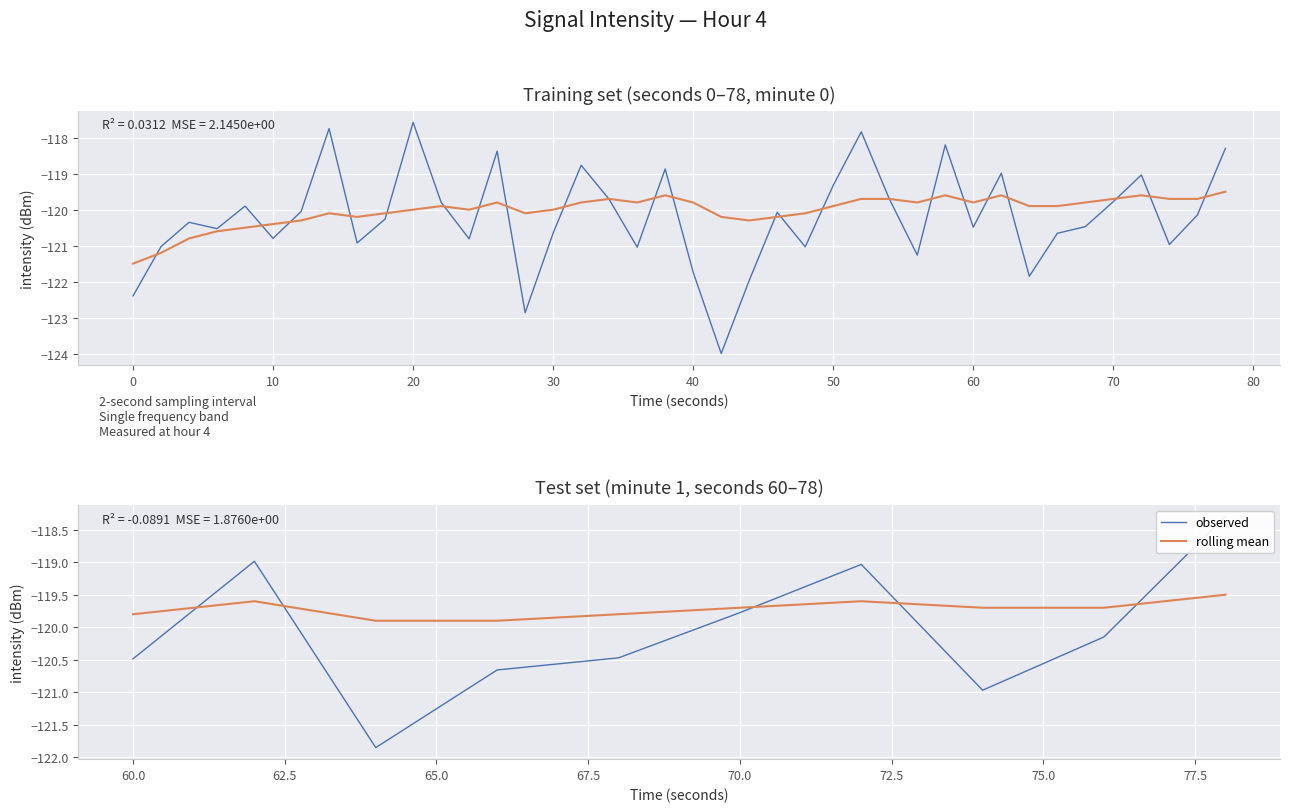

Rank the series by their average value, from highest to lowest.

rolling mean, observed